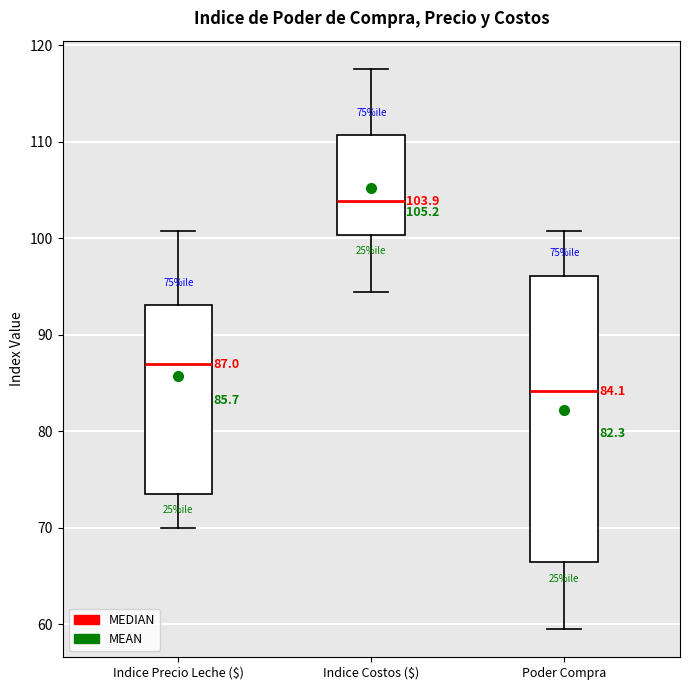

Which box is the tallest, from its lower edge to its upper edge?

Poder Compra